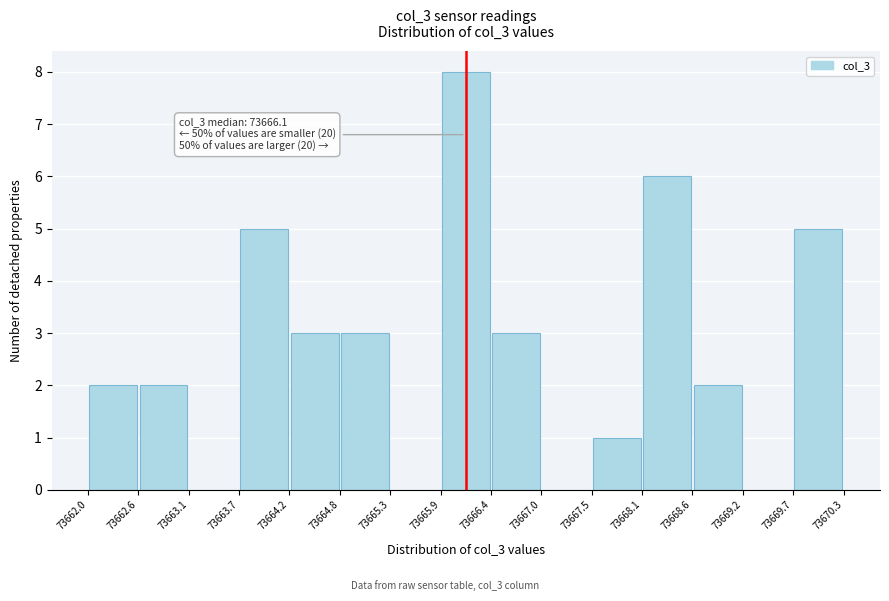

Over which range of the x-axis is the bar tallest?

73665.9 to 73666.4